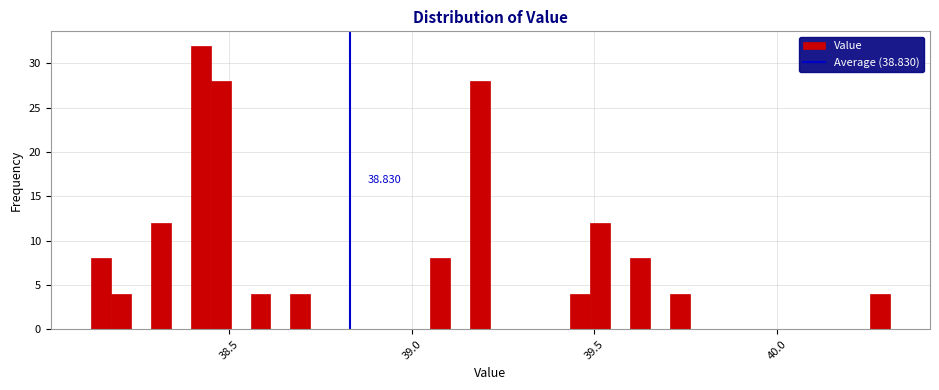

Read against the x-axis, roughly where is the centre of the tallest bar?

38.40